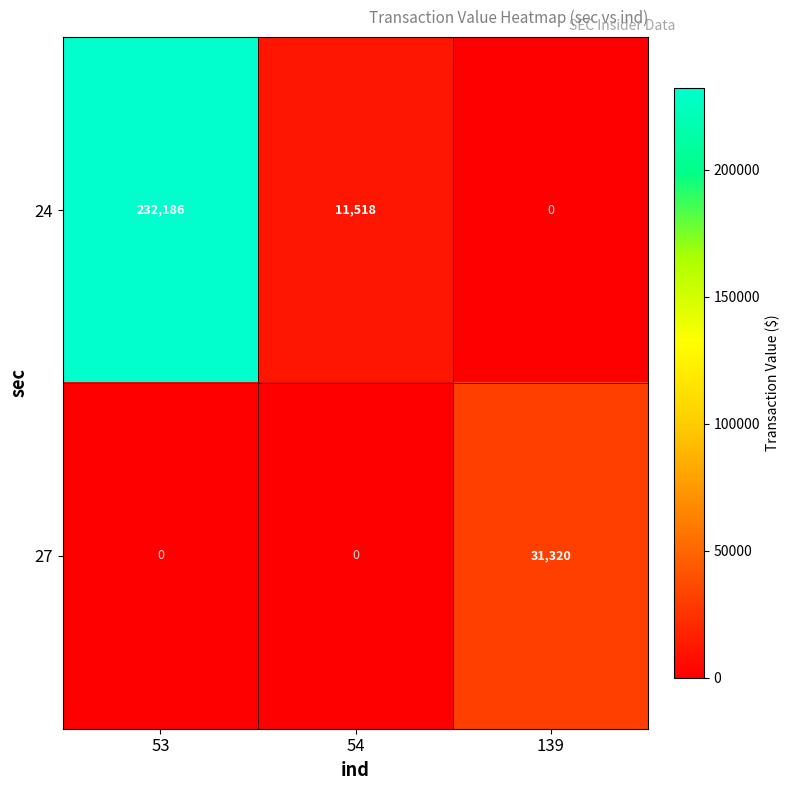

At how many categories does at least one series exceed 159040?

1